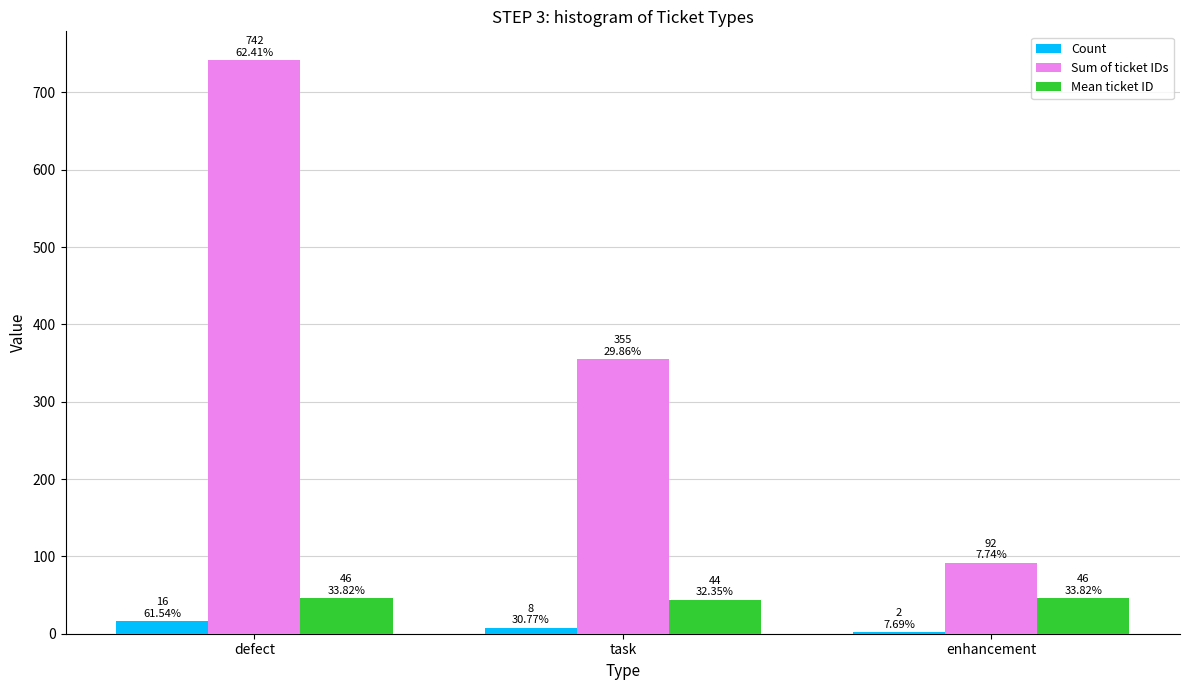

Are the bars horizontal?

No